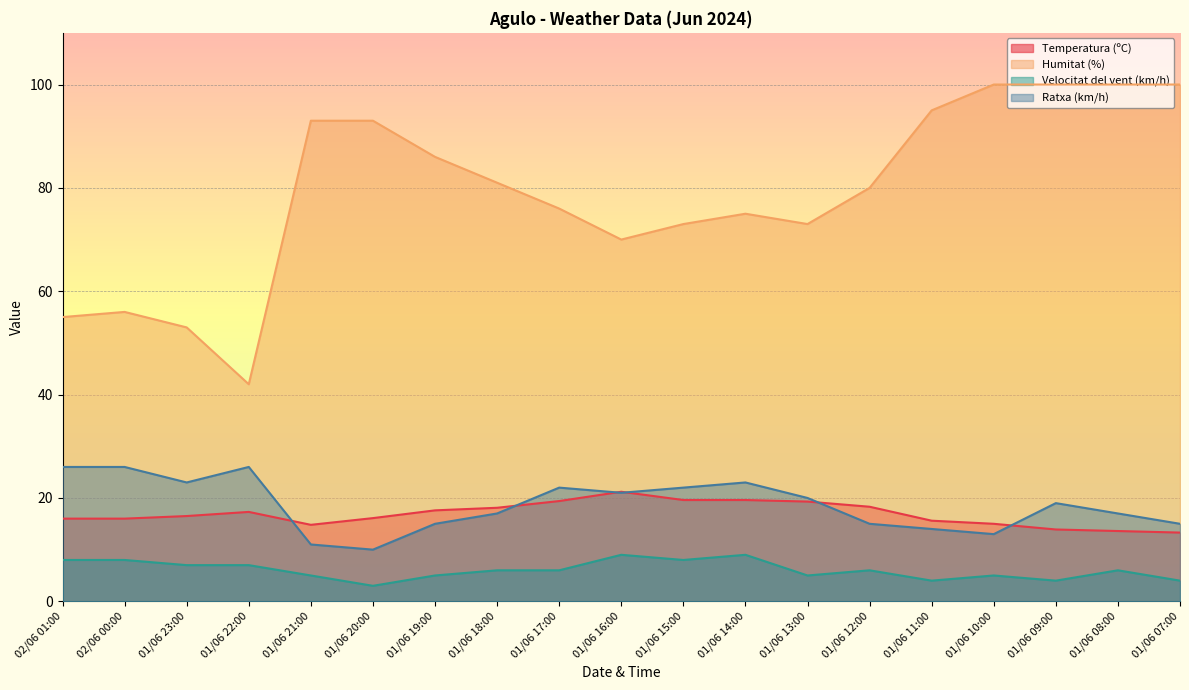

The value of Velocitat del vent (km/h) at 01/06 21:00 is 5.0. True or false?

True